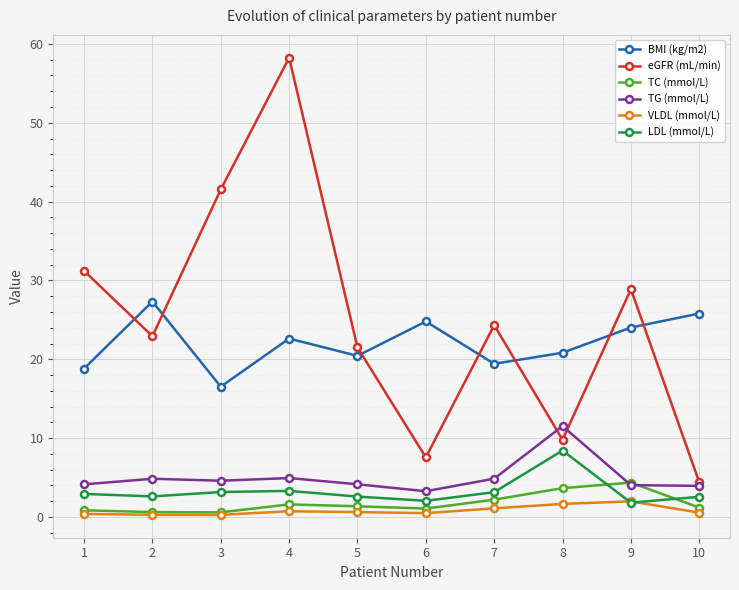

True or false: TC (mmol/L) has more than 1 points higher than both neighbors.

True